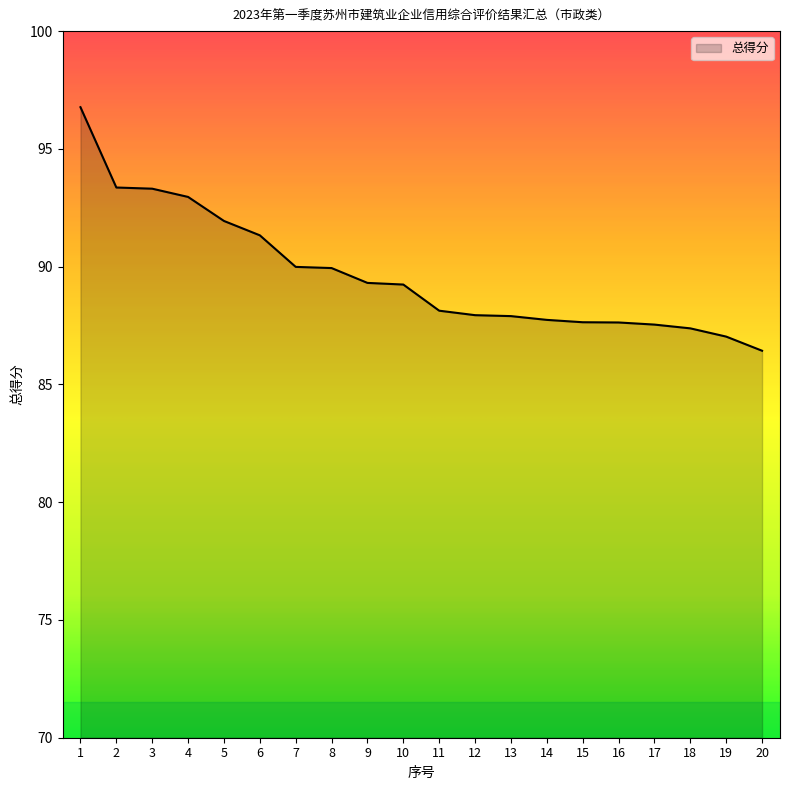

What is the maximum value shown in the chart?

96.8